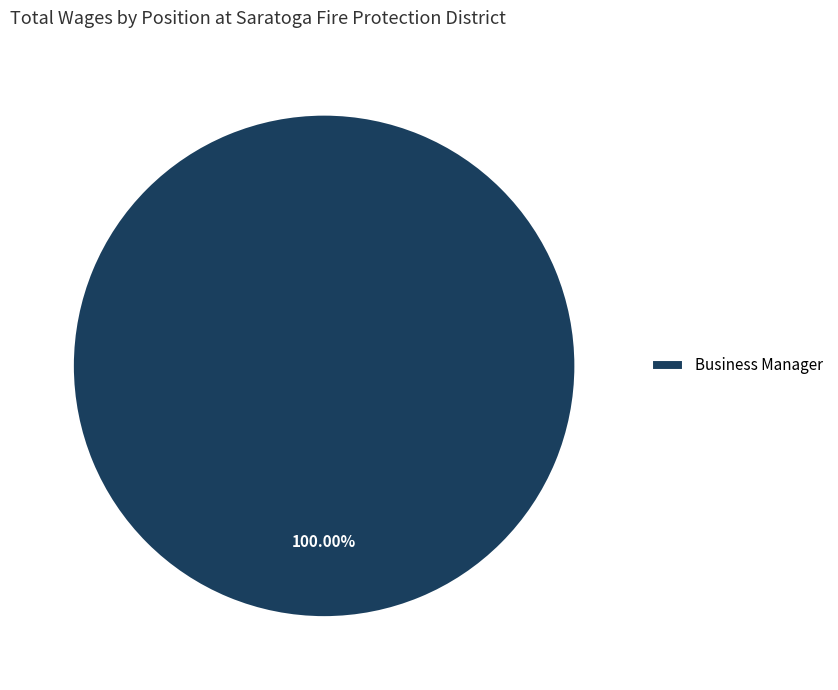

Which category accounts for the majority?

Business Manager